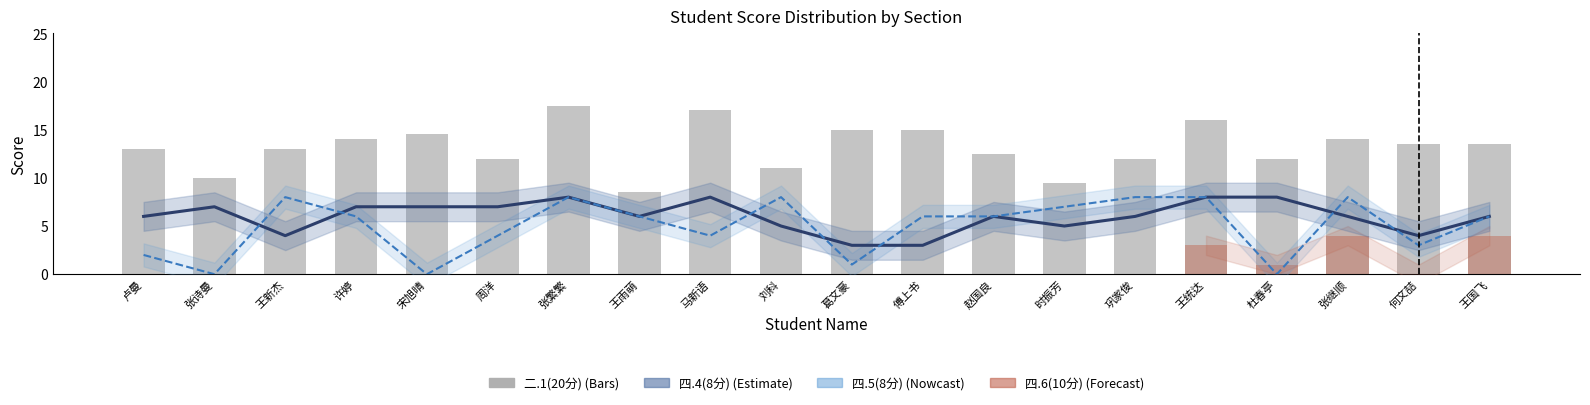

What is the highest value of the 二.1(20分) series?

17.5